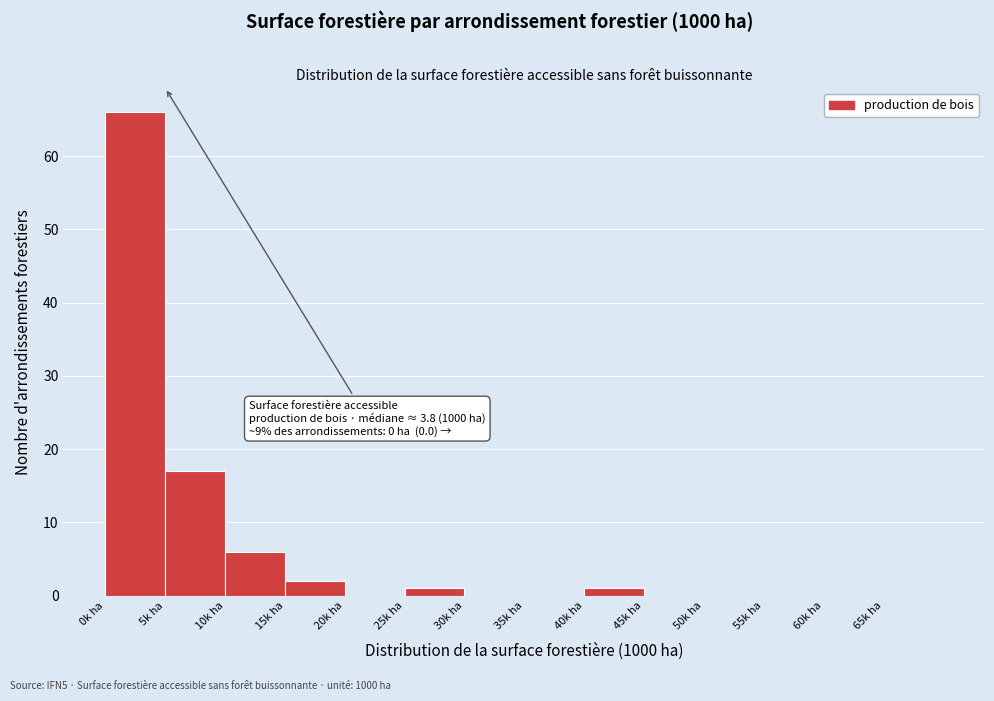

Over which range of the x-axis is the bar tallest?

0 to 5